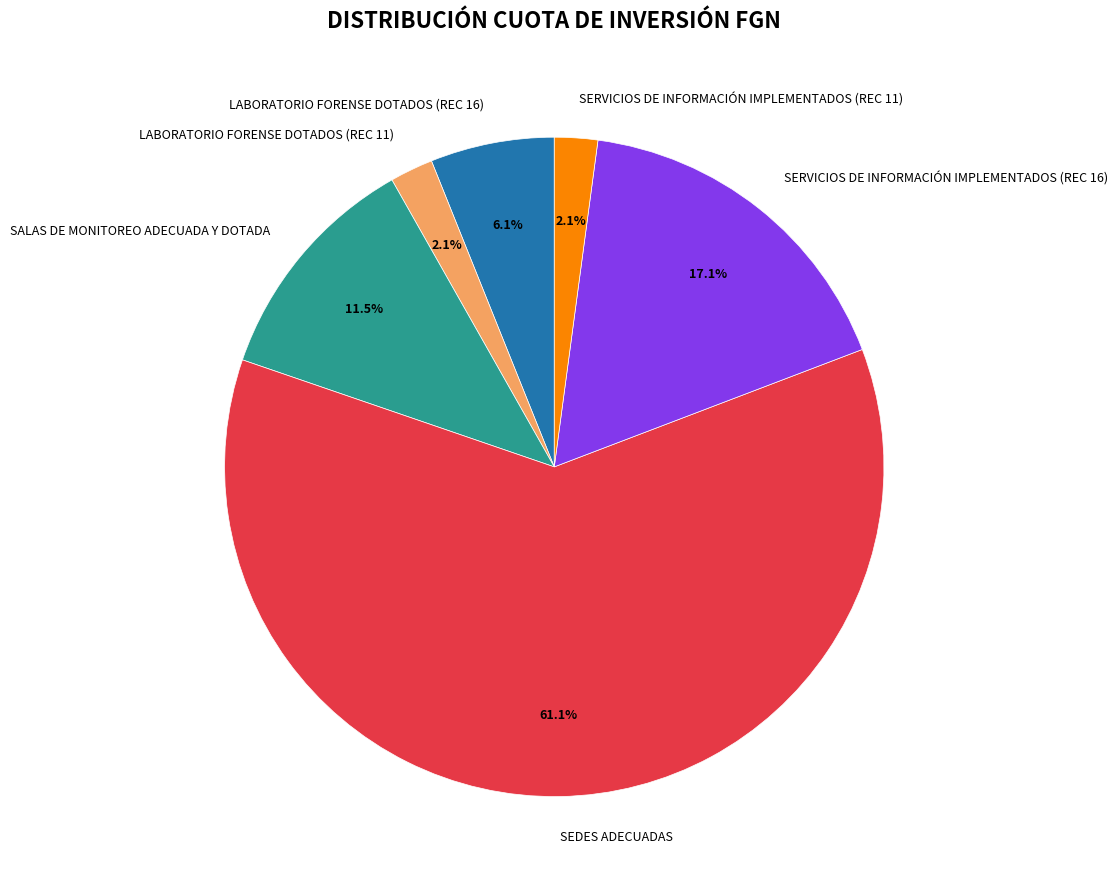

To the nearest percent, what is the combined percentage of SERVICIOS DE INFORMACIÓN IMPLEMENTADOS (REC 16) and SEDES ADECUADAS?

78%